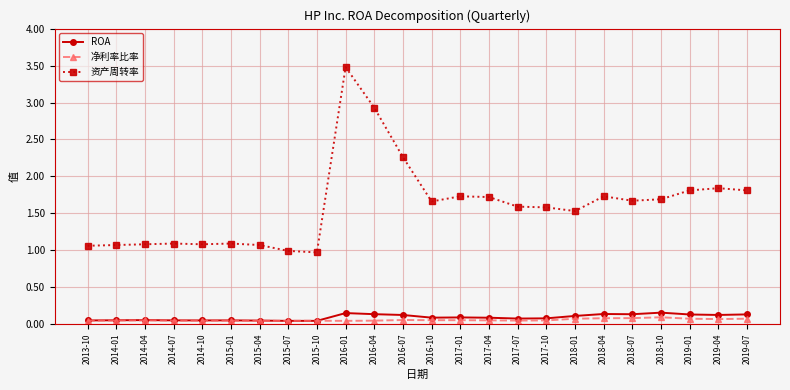

True or false: 净利率比率 has more than 0 interior local peaks.

True